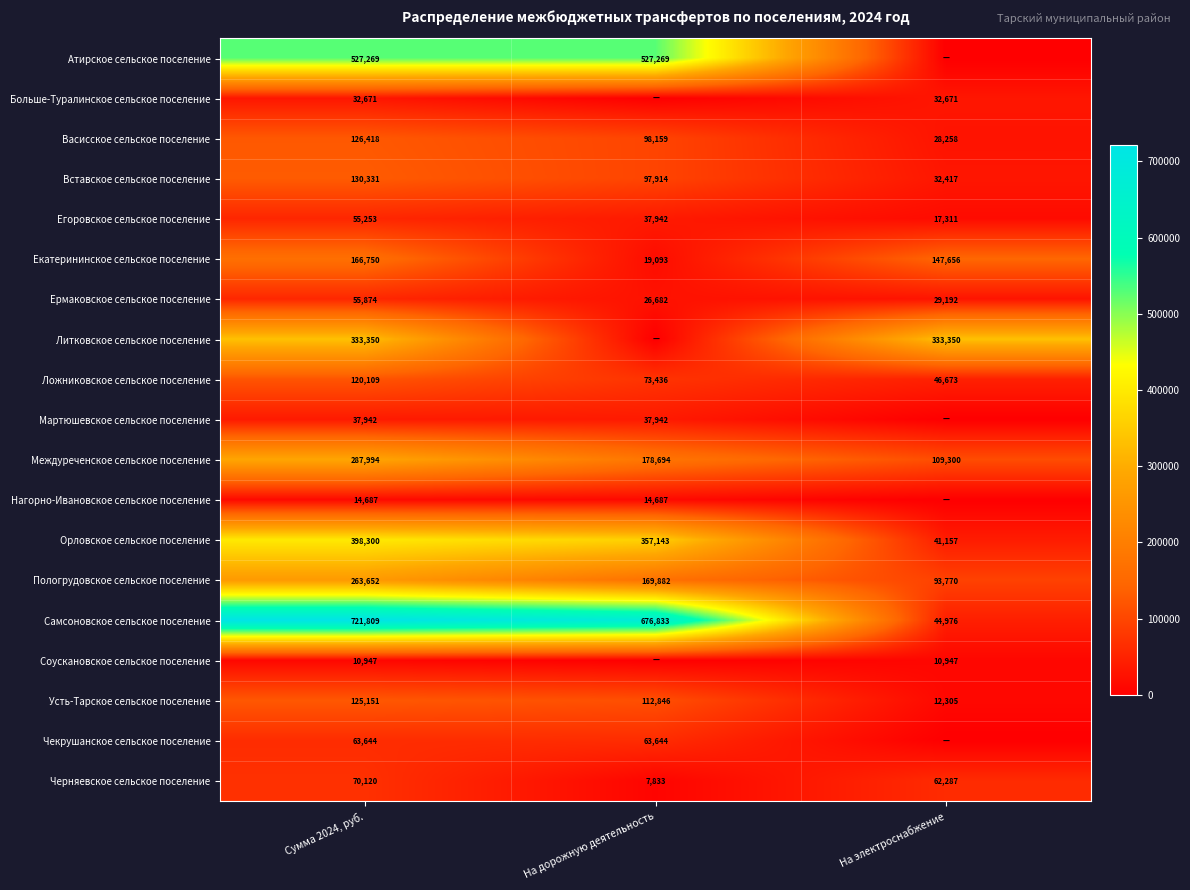

Is the value of Егоровское сельское поселение at Сумма 2024, руб. greater than the value of Екатерининское сельское поселение at На дорожную деятельность?

Yes